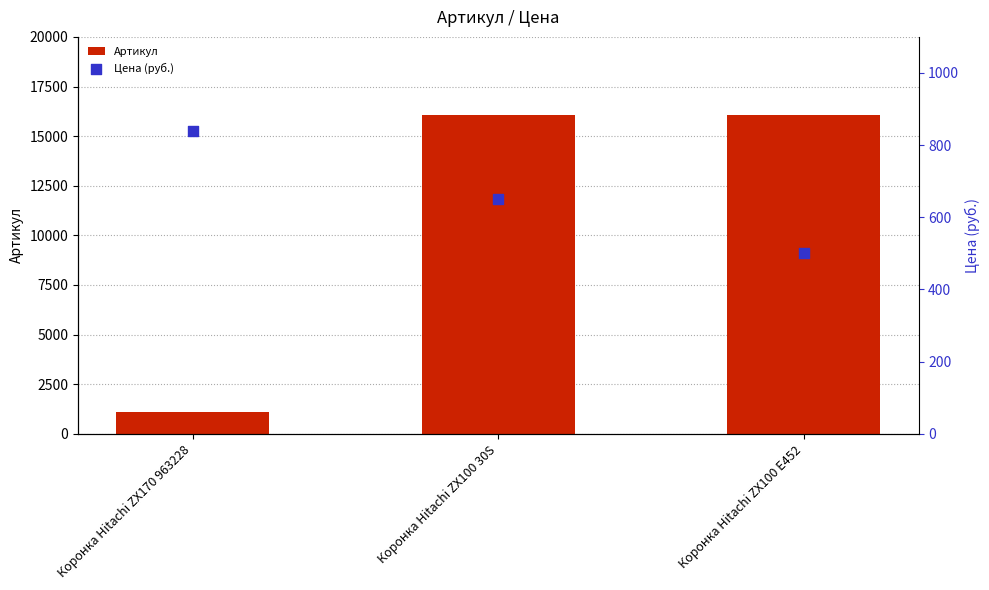

Which series reaches the minimum Y coordinate?

Цена (руб.)